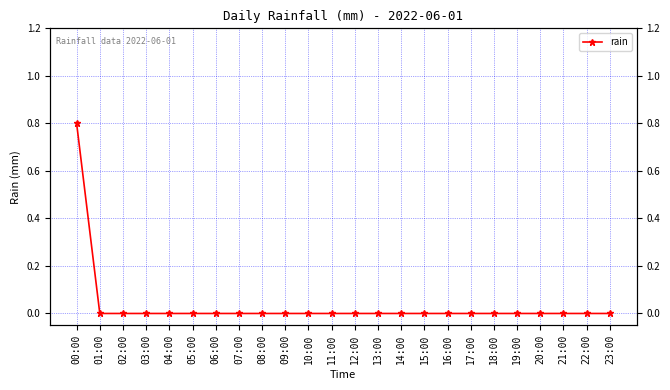

Is this an area chart (filled region under the line)?

No